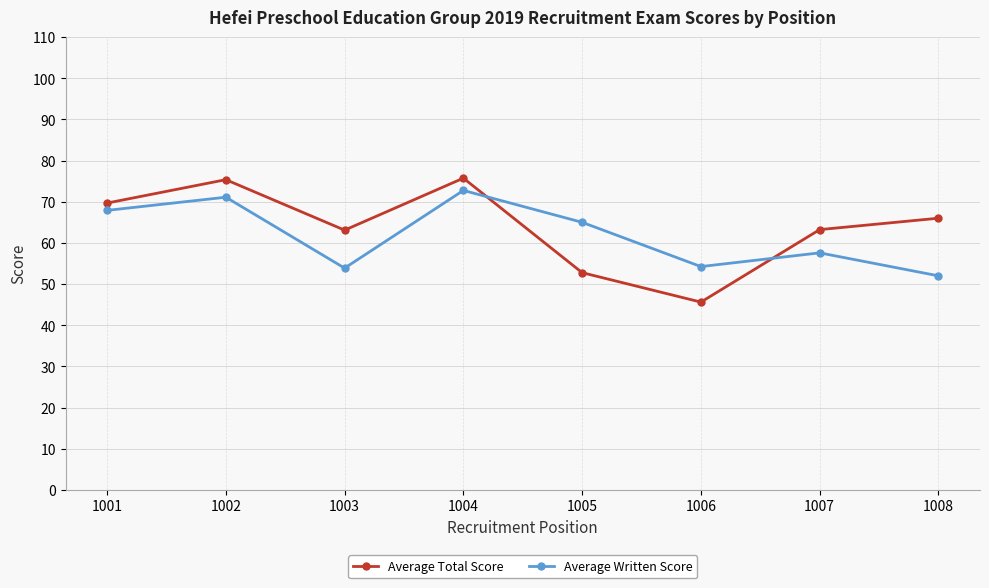

What is the spread (max minus min) of values at 1002?

4.3